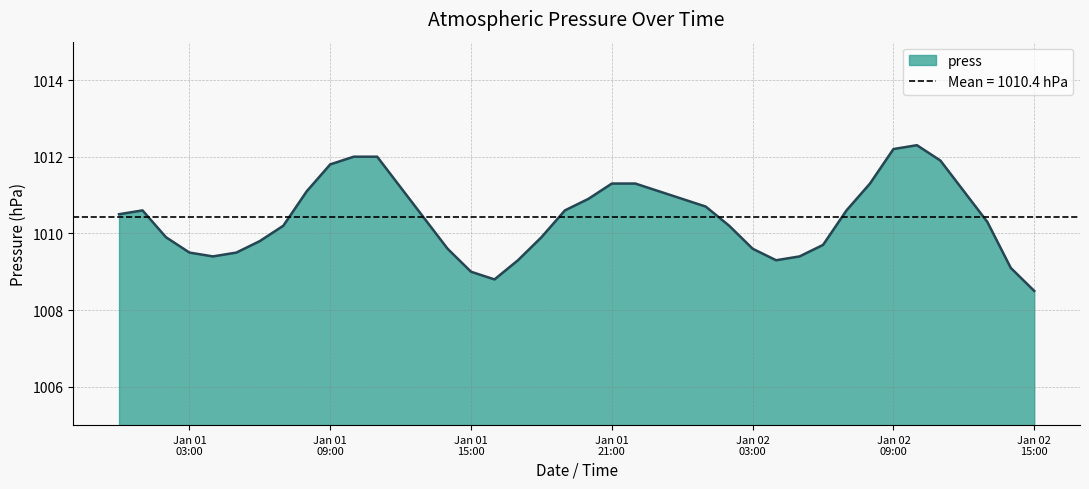

True or false: the data shows 1817.7 at Jan 01 21:00.

False